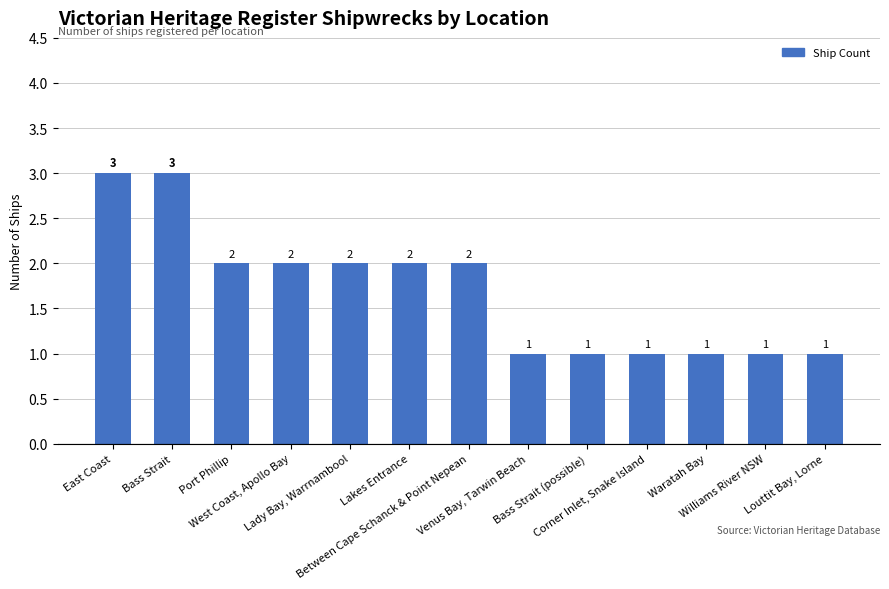

How many bars are there in total?

13